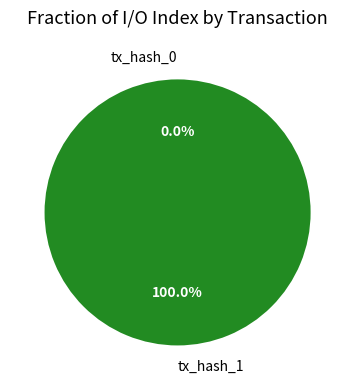

How many segments does this pie chart have?

2